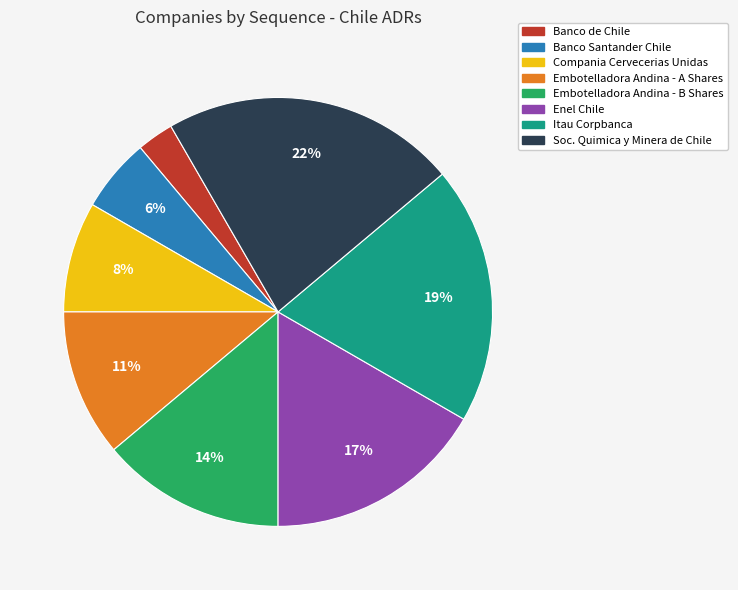

Does Soc. Quimica y Minera de Chile account for over 50% of the chart?

No